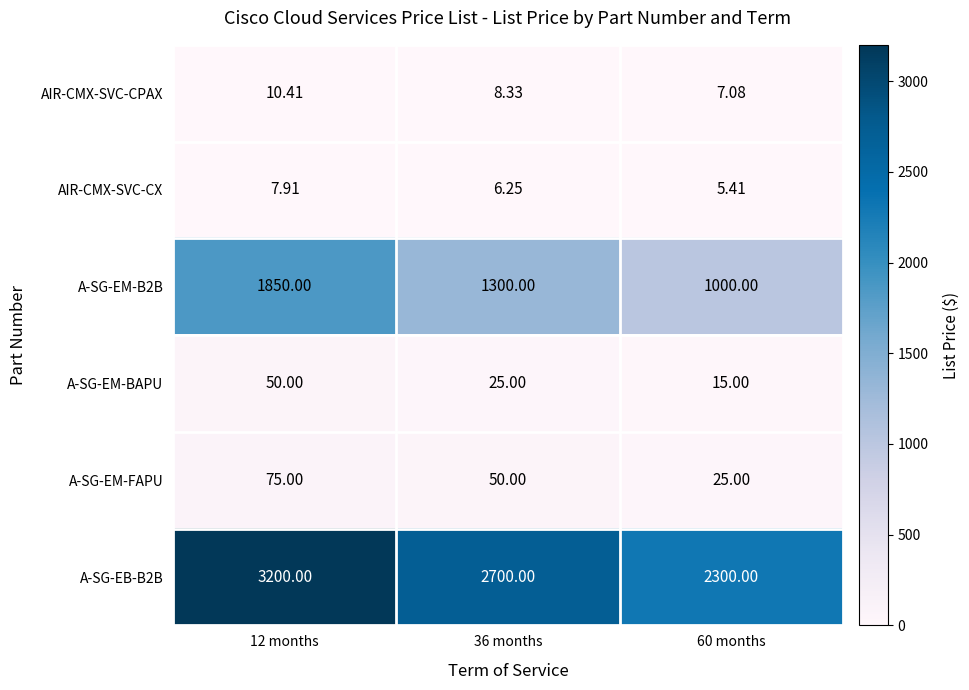

Which series changed the most between 12 months and 36 months?

A-SG-EM-B2B